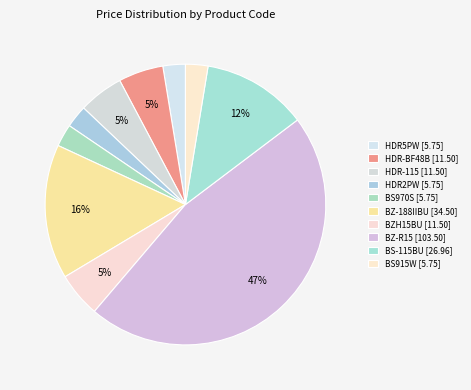

What is the largest slice in the pie chart?

BZ-R15